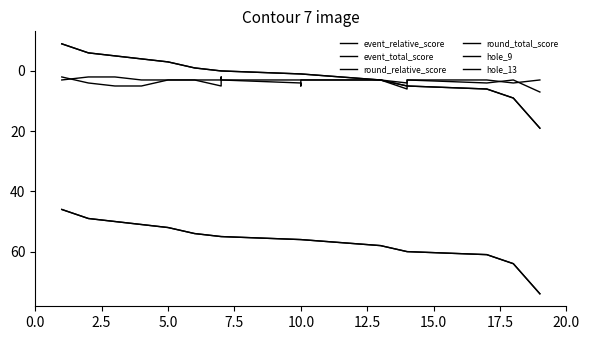

The value of hole_9 at 17 is 1. True or false?

False